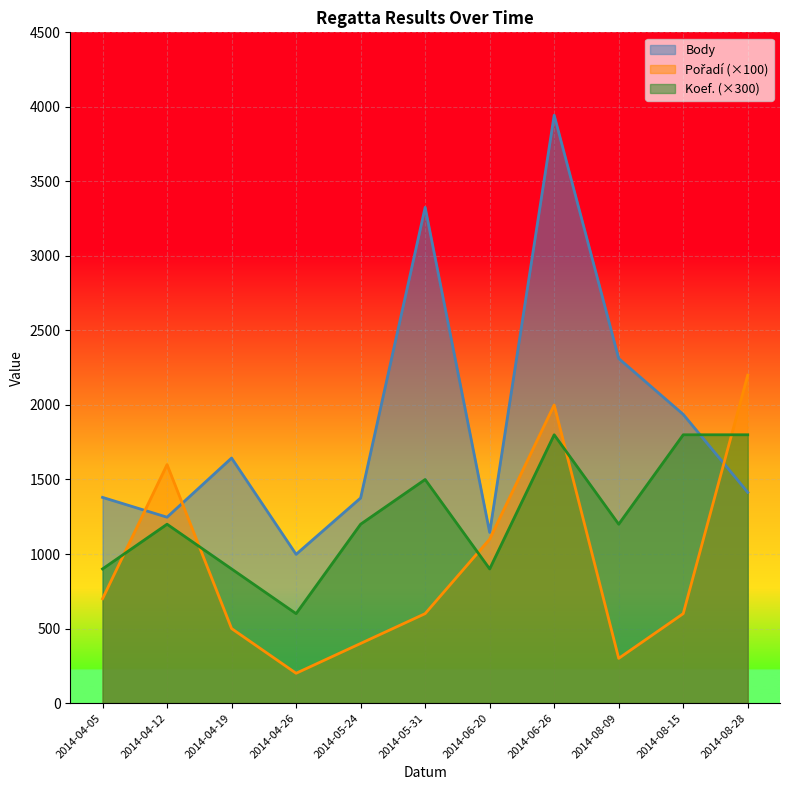

Which series ends up on top after the final intersection of Koef. line and Pořadí line?

Pořadí line